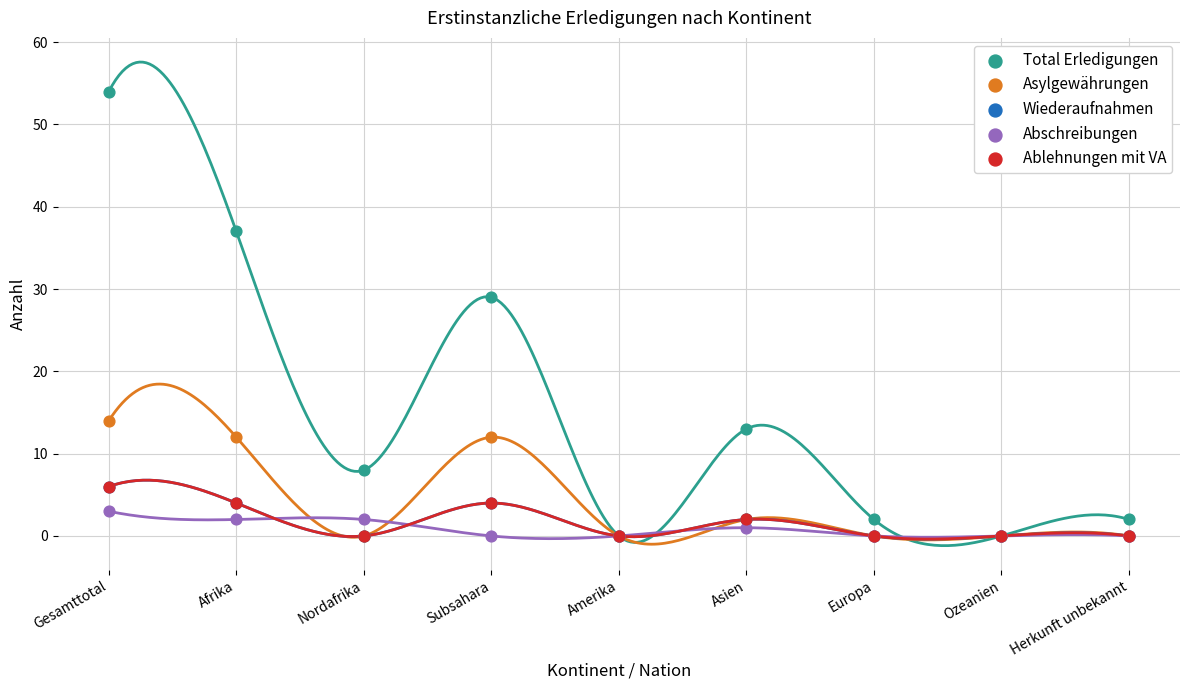

Which series has the largest Y range (max minus min)?

Total Erledigungen